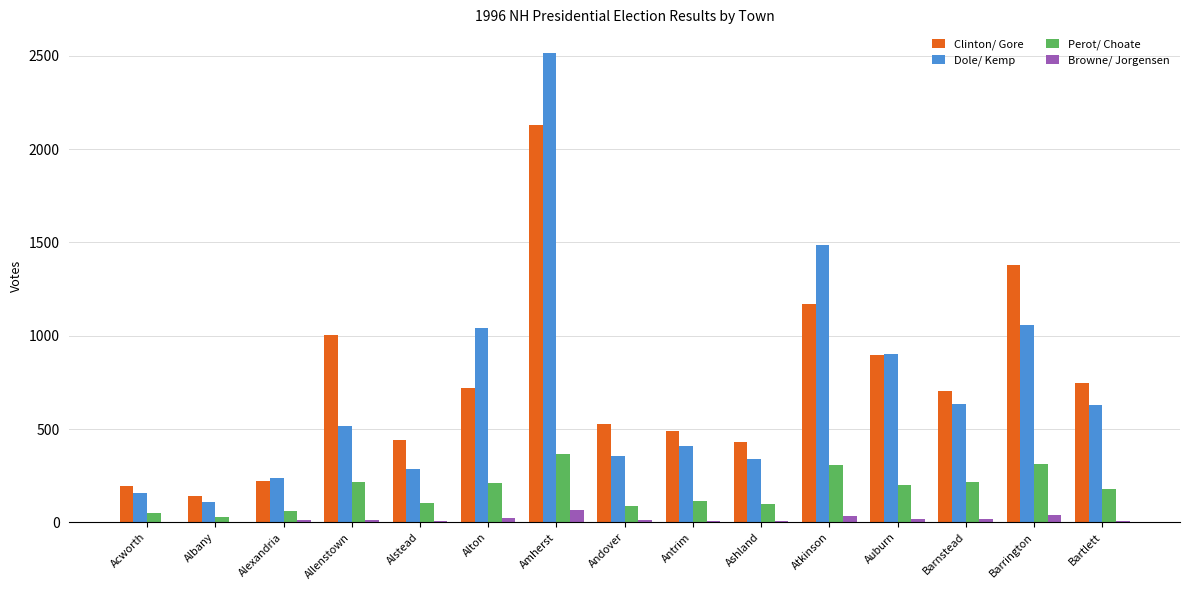

Are the bars horizontal?

No